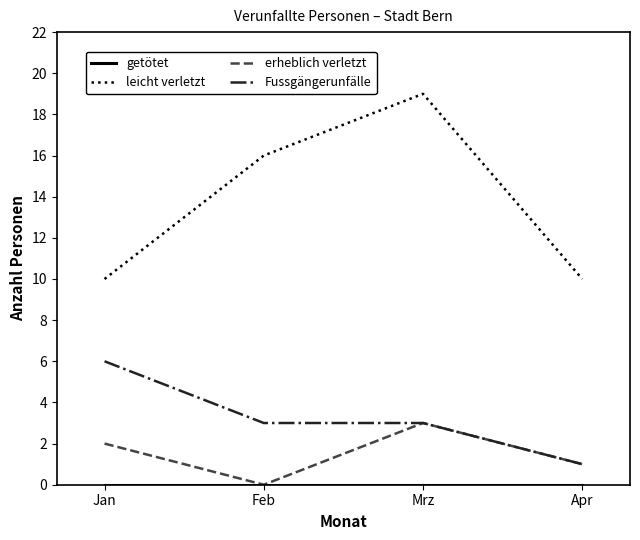

True or false: leicht verletzt and Fussgängerunfälle cross at least once.

False